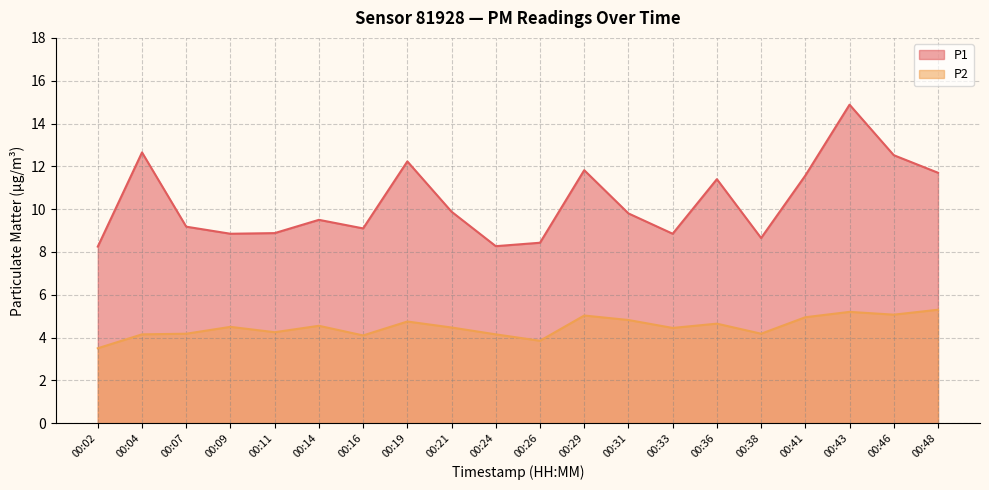

Does the chart have visible grid lines?

Yes